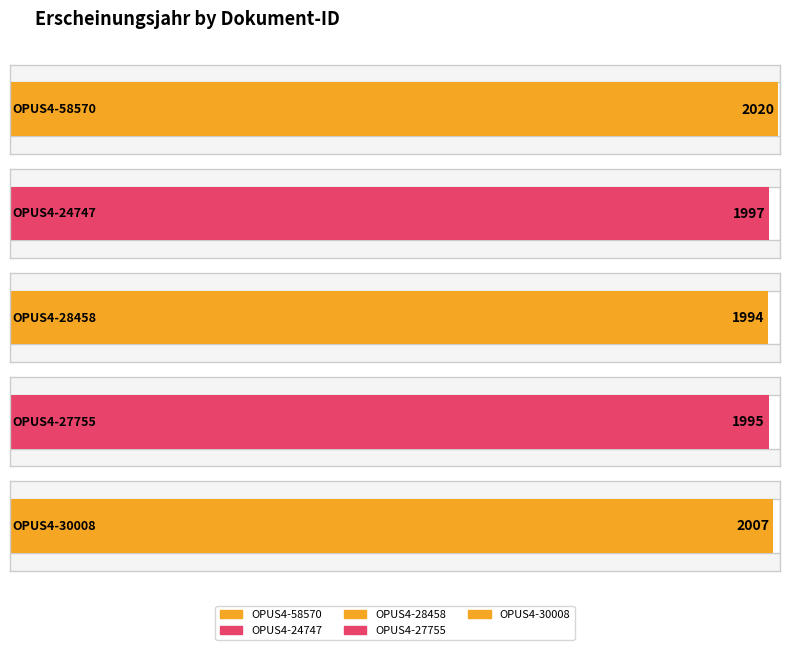

Is it true that the value at OPUS4-28458 is 1014?

False